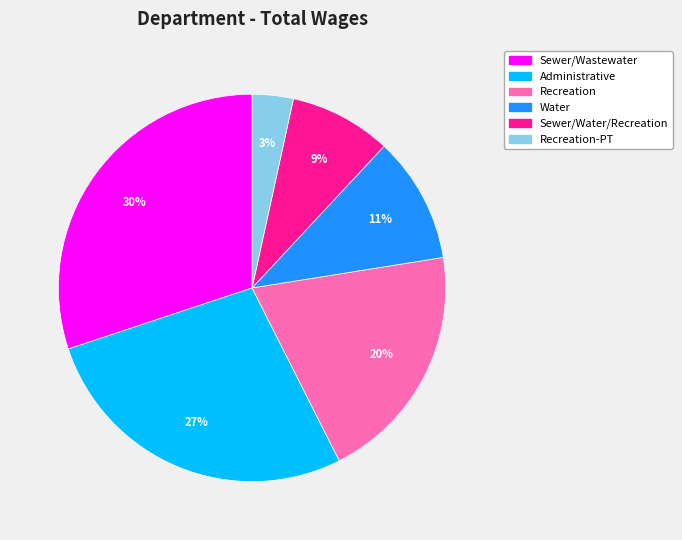

To the nearest percent, what is the average slice percentage?

17%